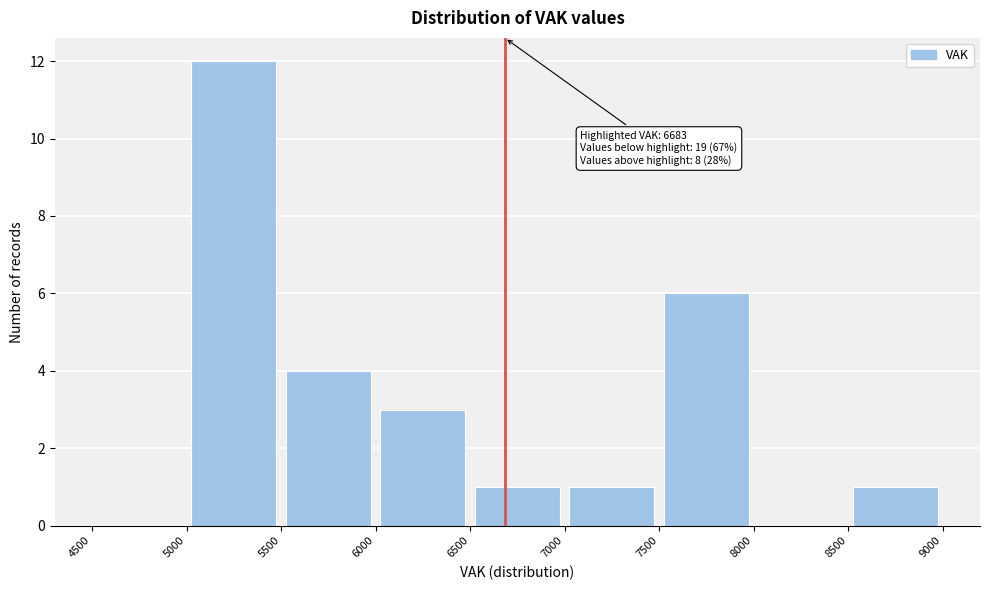

Which range on the x-axis has the tallest bar?

5000 to 5500